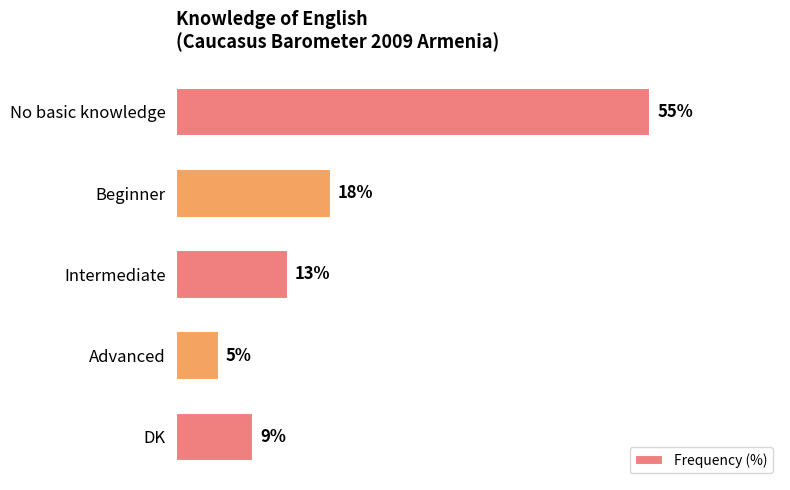

Where is the data nearest to the value 30?

Beginner